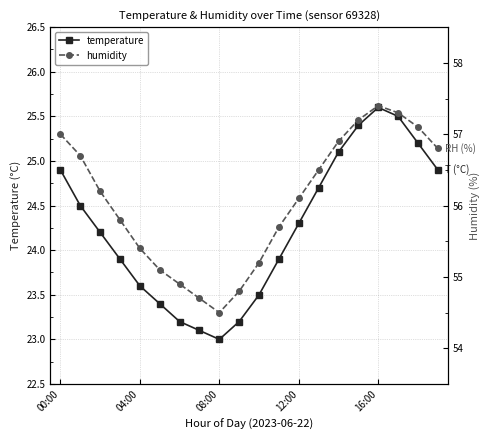

What is the total value across all series at 15?

82.6